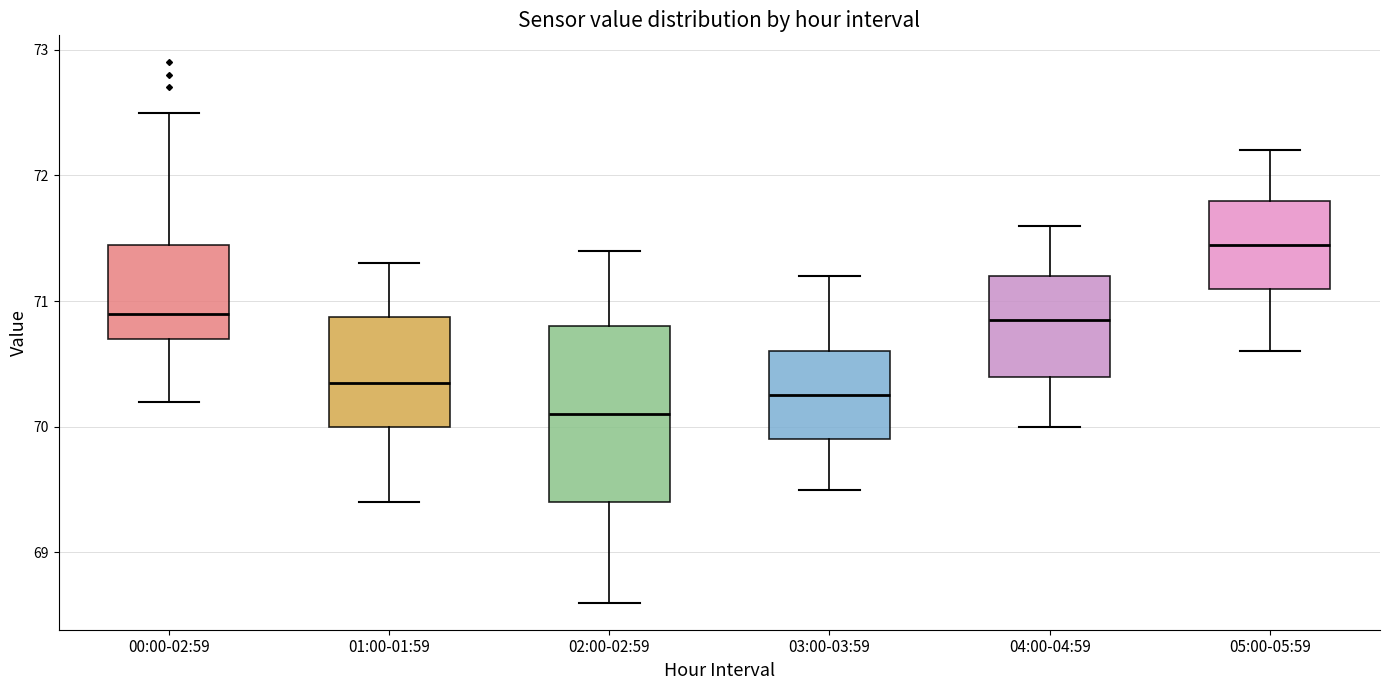

Which box has the lowest median line?

02:00-02:59